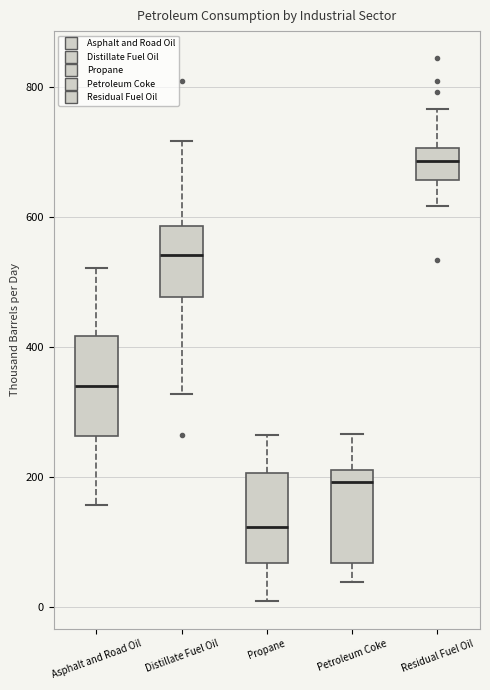

Reading left to right, transcribe this box plot: for each box, give where its median line is, the range the box spans, and where its two whiskers end, as read against the y-axis. The values are not printed on the chart, so give them approximately, as read against the axis.

Asphalt and Road Oil: median 340, box 260 to 420, whiskers 160 to 520
Distillate Fuel Oil: median 540, box 480 to 580, whiskers 320 to 720
Propane: median 120, box 60 to 200, whiskers 0 to 260
Petroleum Coke: median 200, box 60 to 220, whiskers 40 to 260
Residual Fuel Oil: median 680, box 660 to 700, whiskers 620 to 760